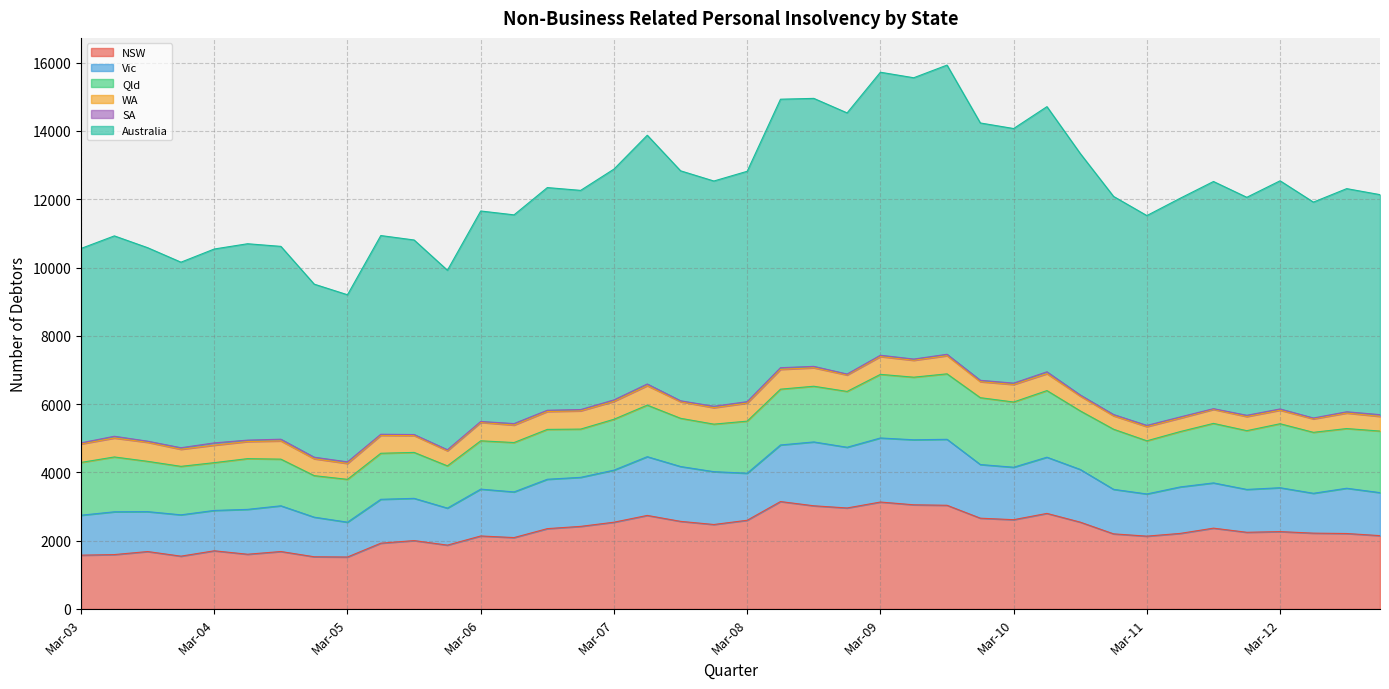

Rank the categories by WA value from highest to lowest.

Jun-08, Jun-07, Sep-03, Jun-03, Mar-03, Sep-08, Mar-06, Sep-04, Dec-06, Sep-09, Mar-08, Jun-05, Sep-06, Mar-07, Mar-09, Mar-10, Mar-04, Jun-06, Dec-03, Jun-04, Jun-09, Dec-04, Jun-10, Sep-05, Sep-07, Dec-07, Dec-08, Dec-09, Mar-05, Sep-12, Dec-05, Sep-10, Dec-12, Mar-11, Dec-11, Sep-11, Mar-12, Jun-12, Dec-10, Jun-11